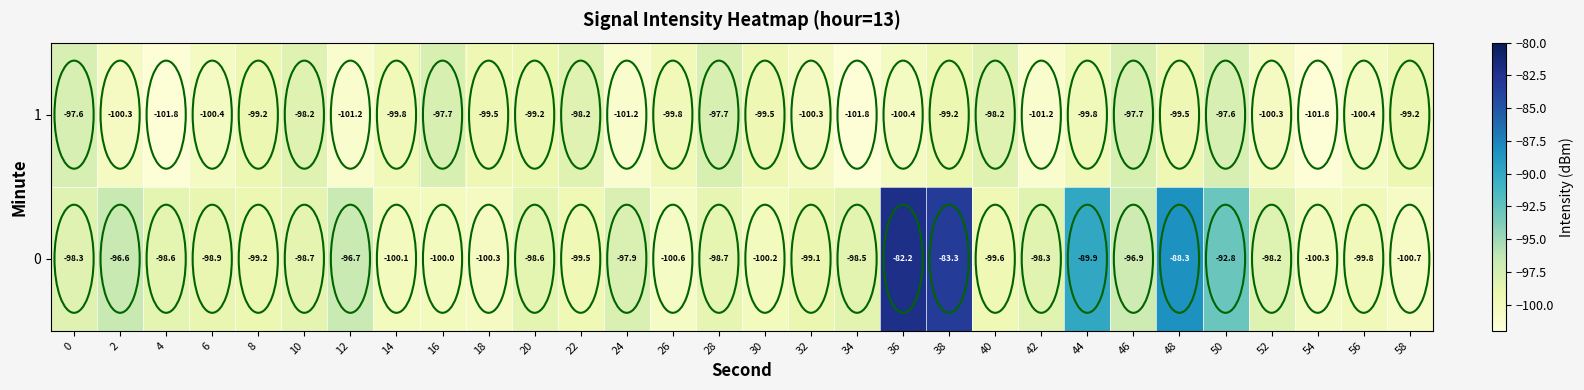

What is the minimum value shown in the chart?

-101.8